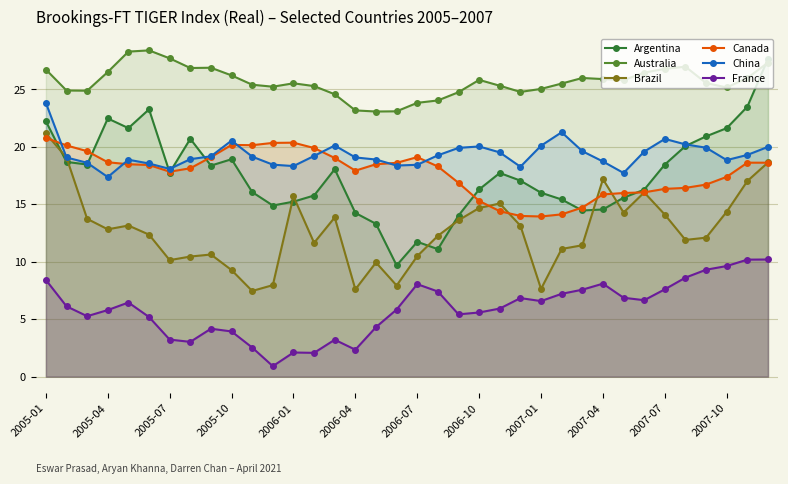

How many lines are shown in the chart?

6